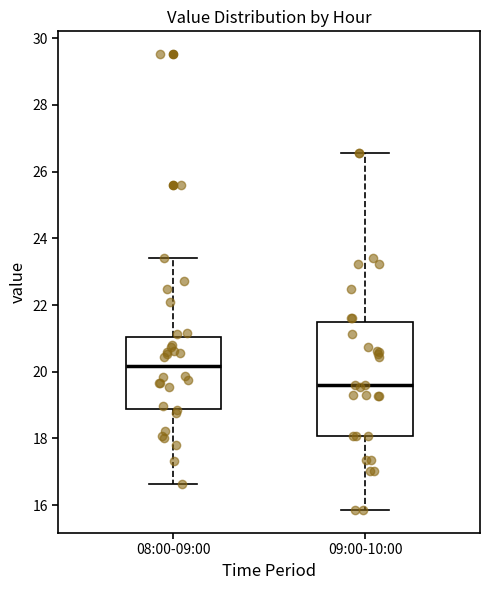

Which box's median line is the lowest?

09:00-10:00